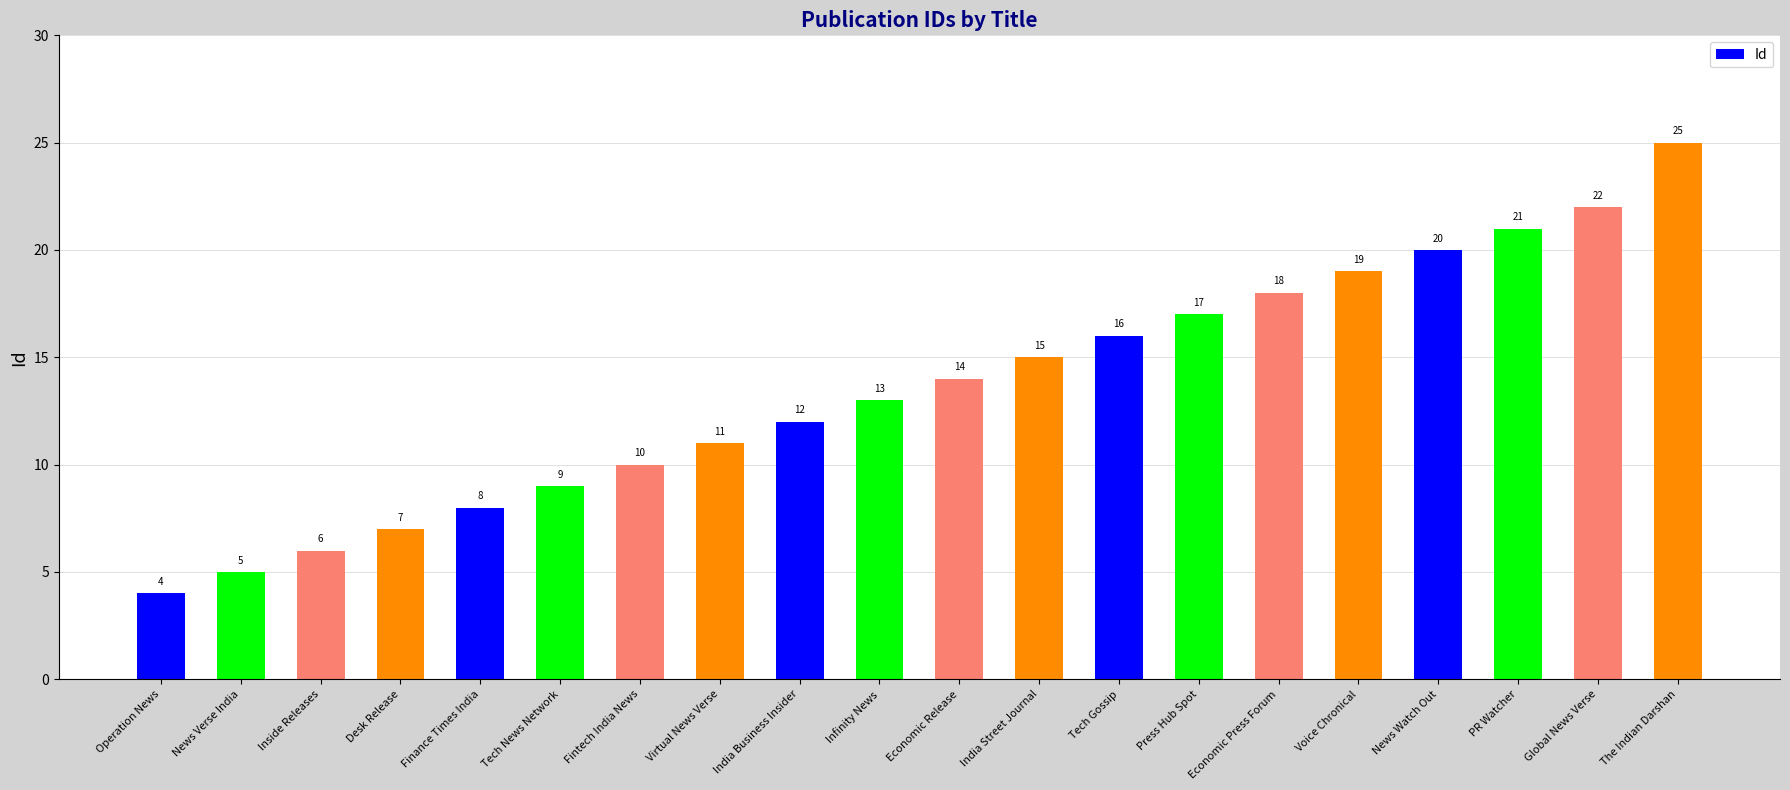

Which has a higher value, PR Watcher or Global News Verse?

Global News Verse